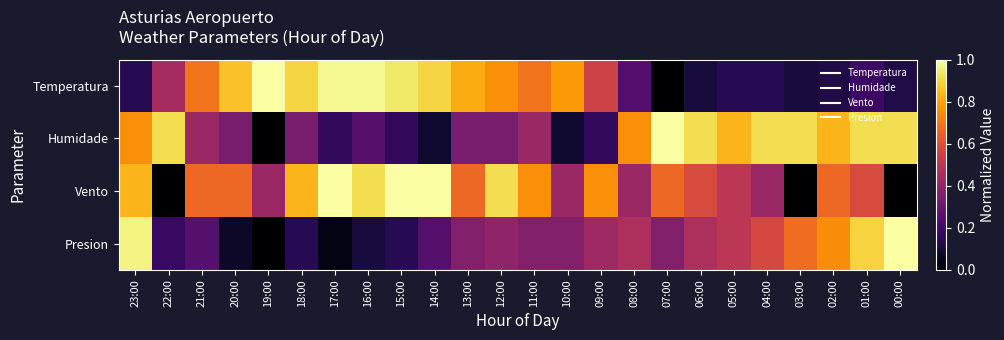

How many series are shown in this chart?

4